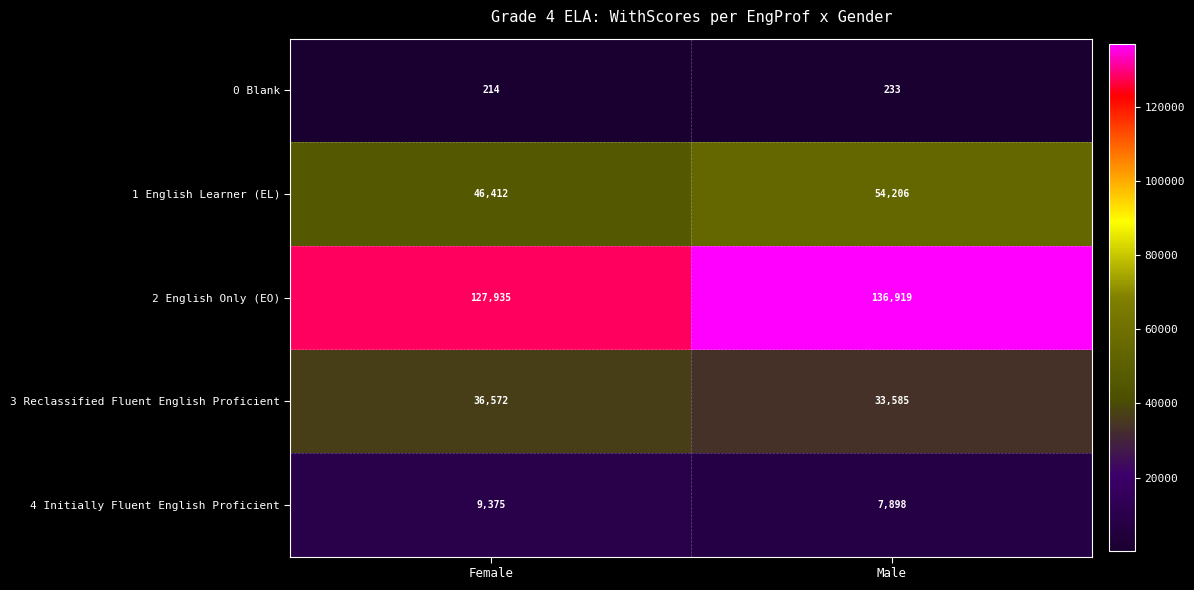

Which series has the largest range (max minus min)?

2 English Only (EO)